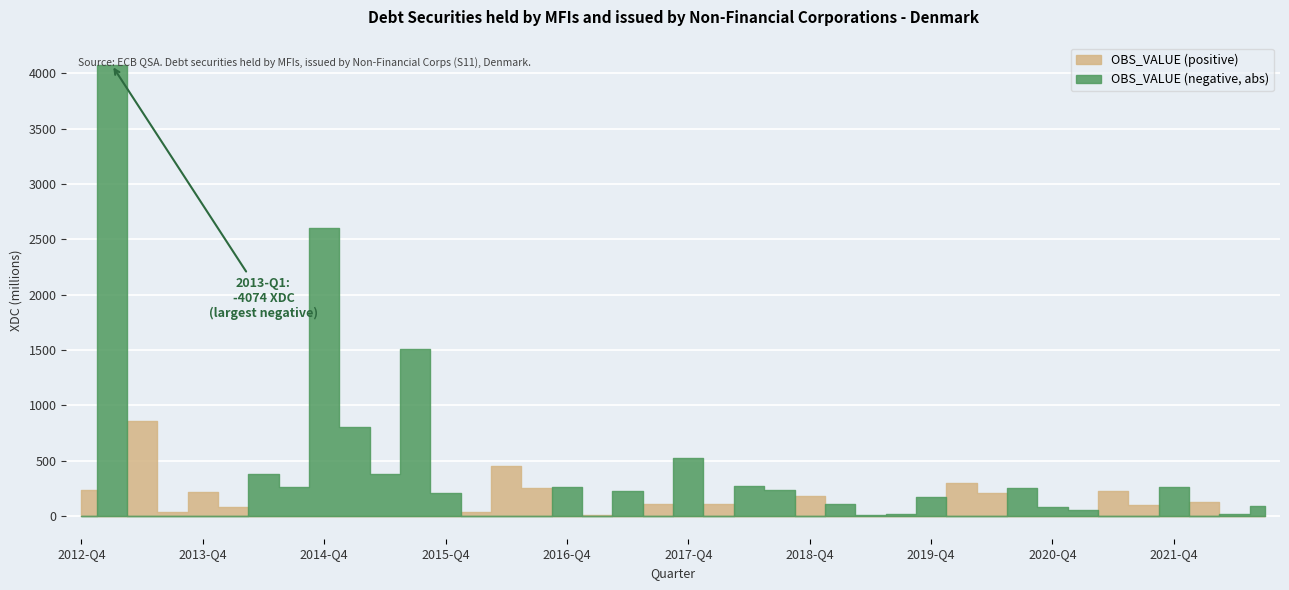

At which label is the value closest to -1608?

2015-Q3